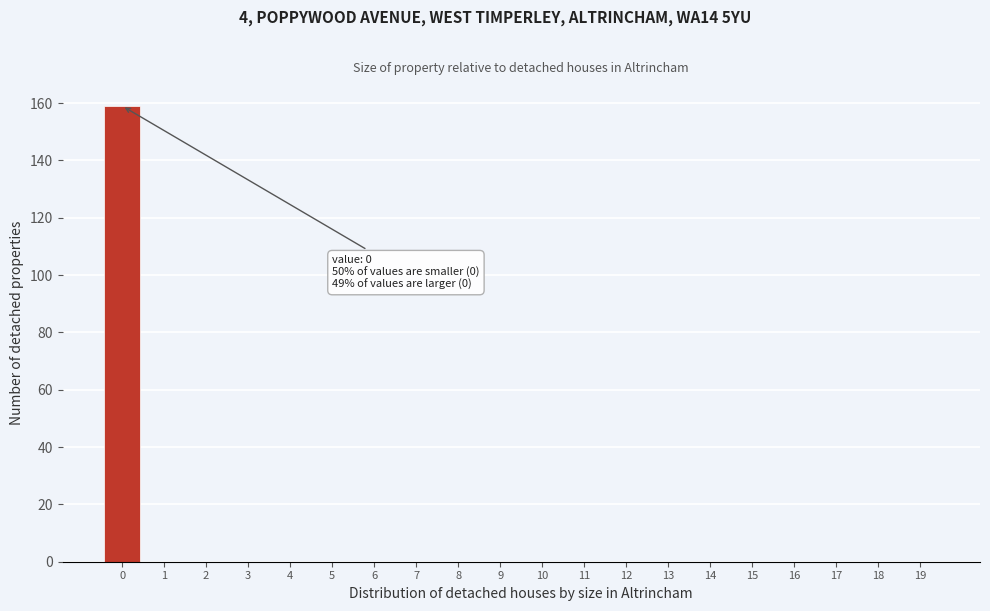

Which range on the x-axis has the tallest bar?

-0.5 to 0.5